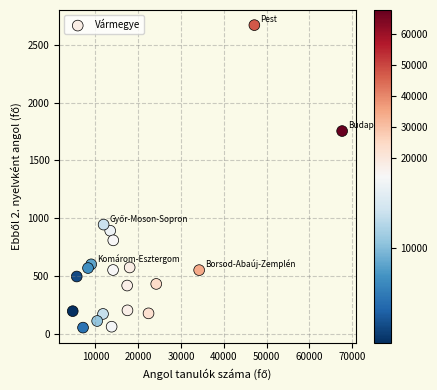

What is the range of Y values (max minus min)?

2610